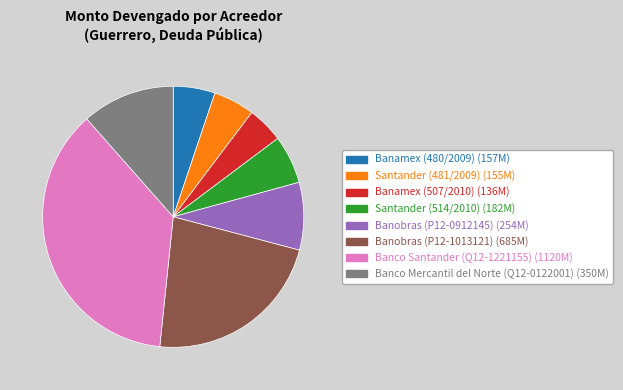

True or false: Banamex (507/2010) accounts for 4% of the total.

True